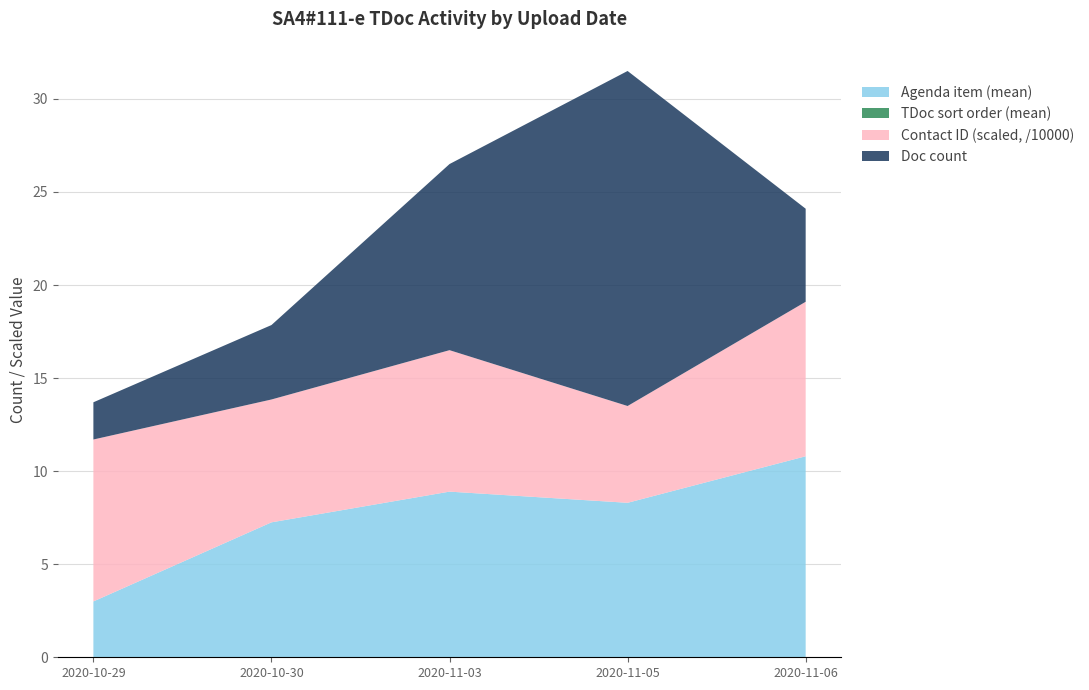

Reading left to right, transcribe all the data shown in this chart.

Agenda item (mean): 2020-10-29=3.0	2020-10-30=7.2	2020-11-03=8.9	2020-11-05=8.3	2020-11-06=10.8
TDoc sort order (mean): 2020-10-29=0.0	2020-10-30=0.0	2020-11-03=0.0	2020-11-05=0.0	2020-11-06=0.0
Contact ID (scaled, /10000): 2020-10-29=8.7	2020-10-30=6.6	2020-11-03=7.6	2020-11-05=5.2	2020-11-06=8.3
Doc count: 2020-10-29=2.0	2020-10-30=4.0	2020-11-03=10.0	2020-11-05=18.0	2020-11-06=5.0